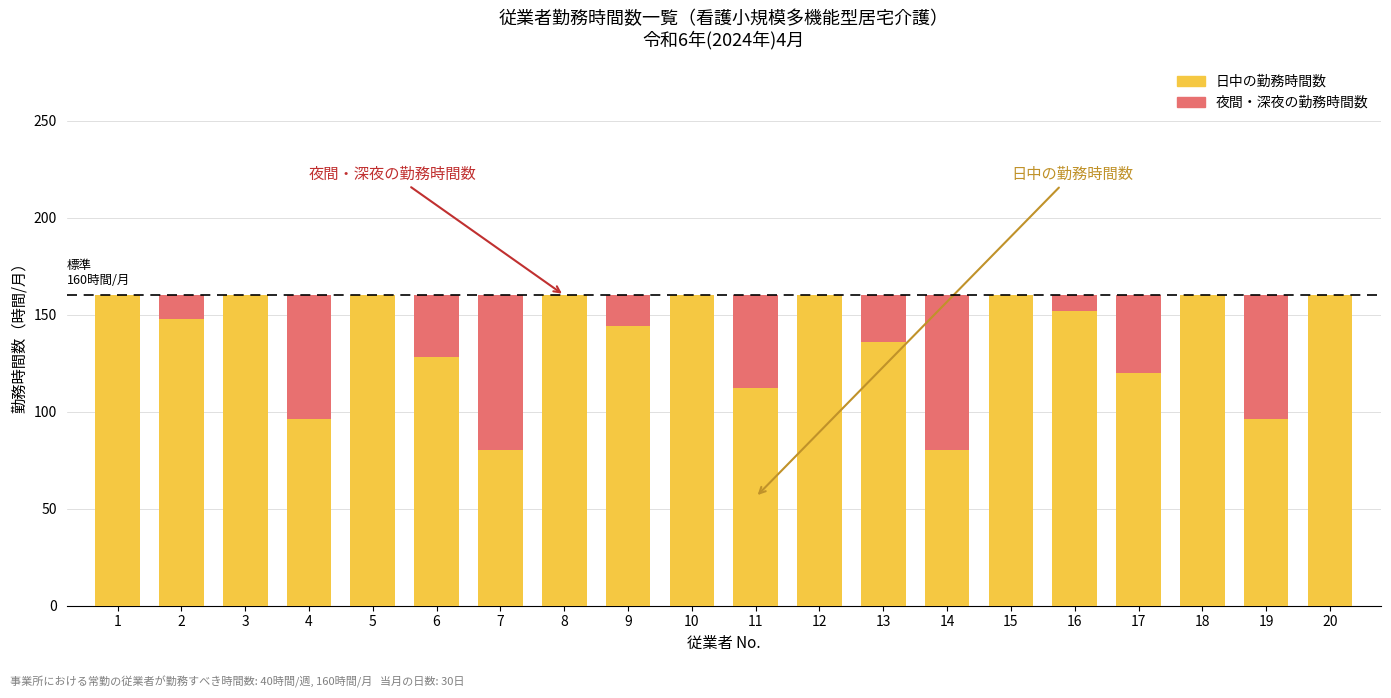

The value of 日中の勤務時間数 at 10 is 238. True or false?

False